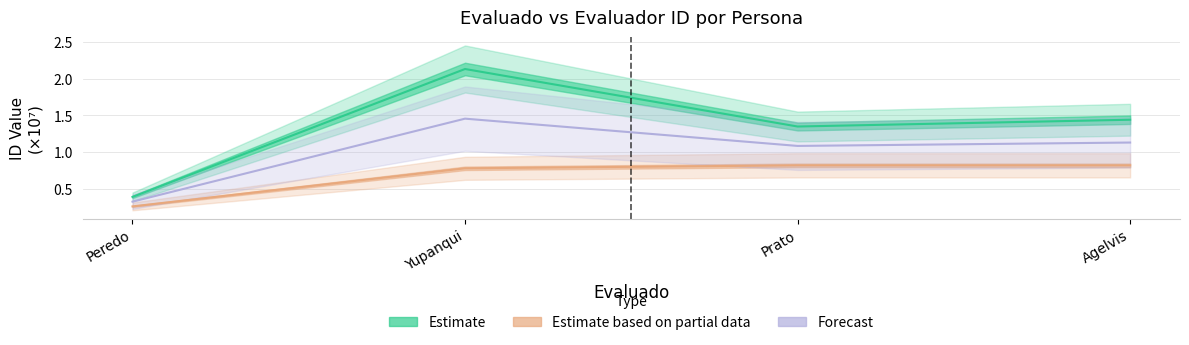

At which label is Estimate based on partial data closest to 0?

Peredo